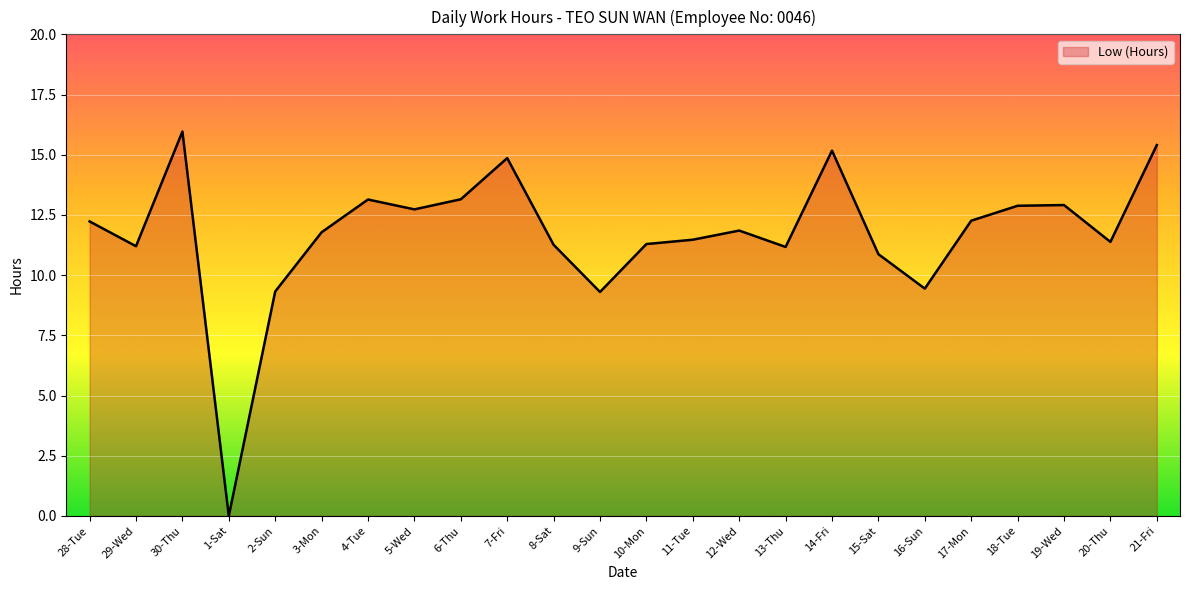

What is the ratio of the value at 14-Fri to the value at 2-Sun?

1.6